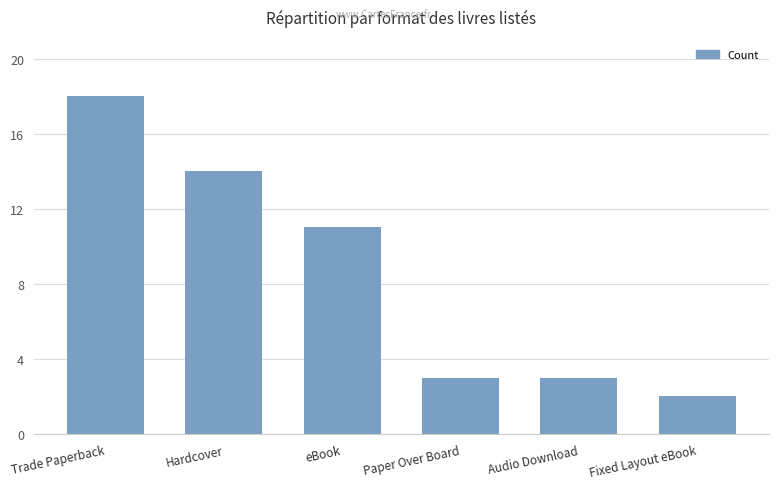

What is the approximate value at Fixed Layout eBook?

2